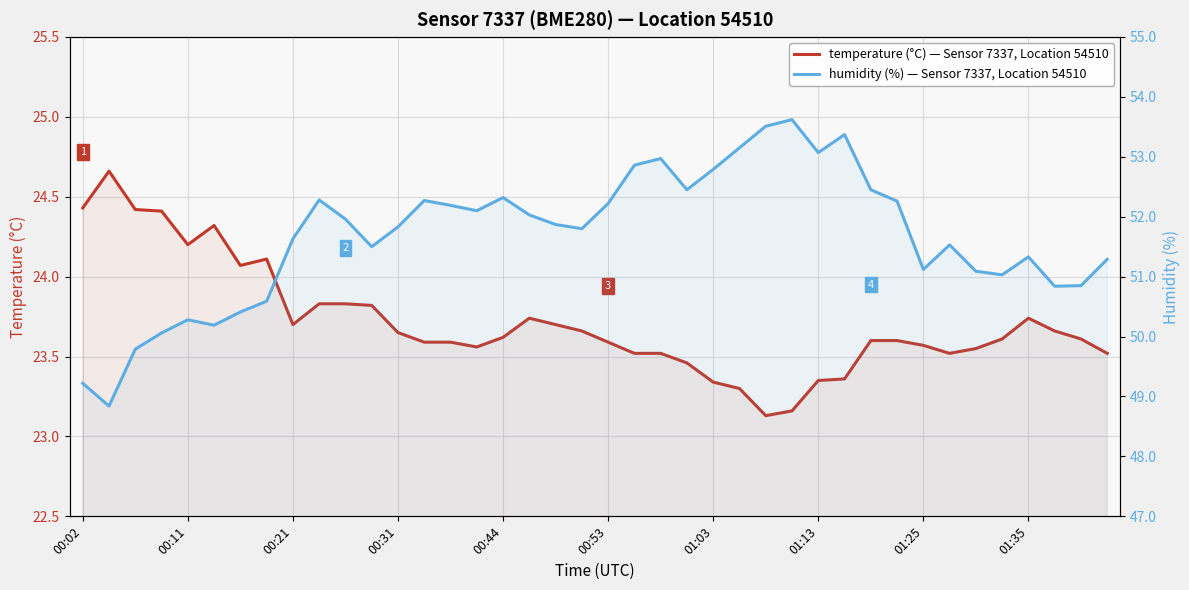

What is the value of the humidity point at the 8th from the left?

50.6